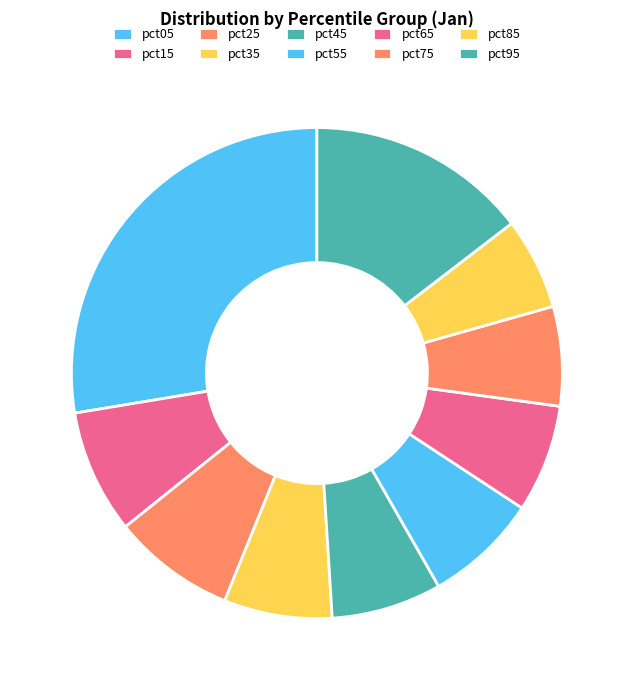

To the nearest percent, what is the difference between the pct25 and pct05 slice percentages?

20%